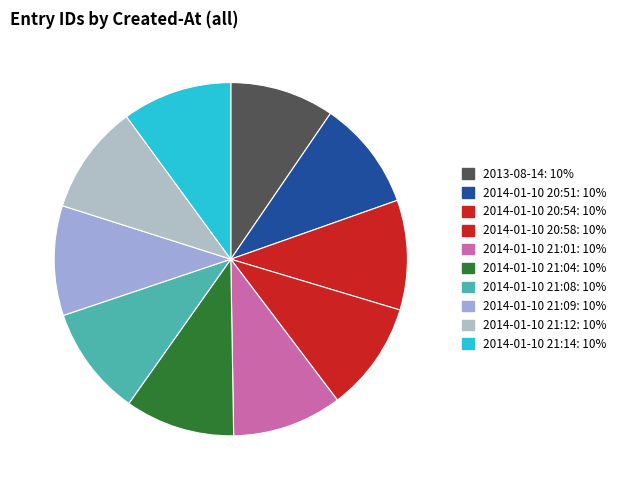

How many segments does this pie chart have?

10